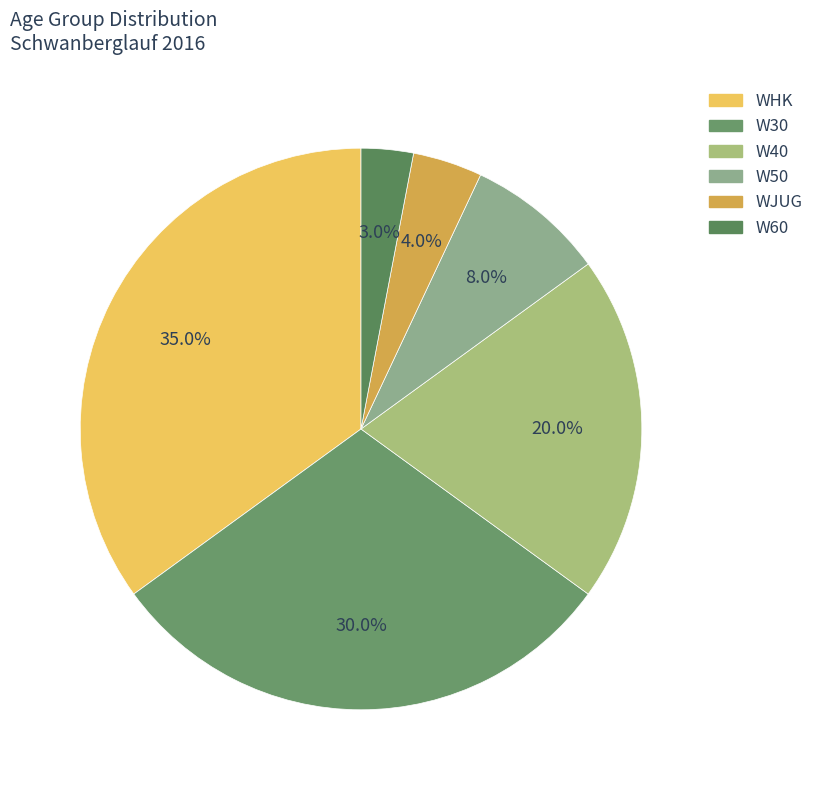

True or false: WHK accounts for 35% of the total.

True